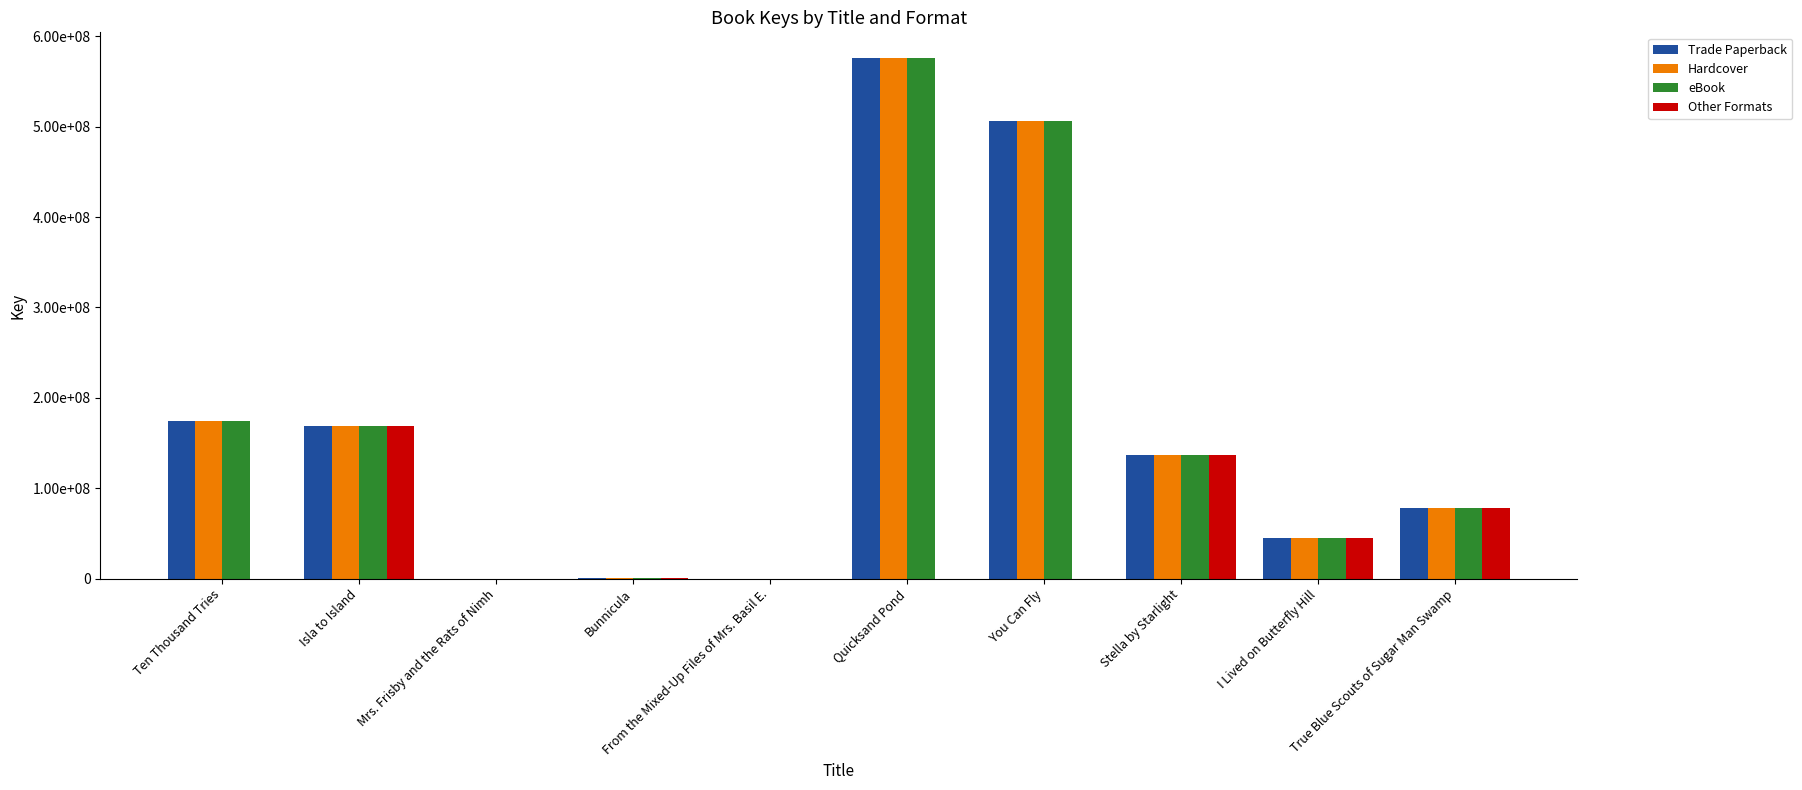

Is it true that Hardcover equals 136319476 at Stella by Starlight?

True